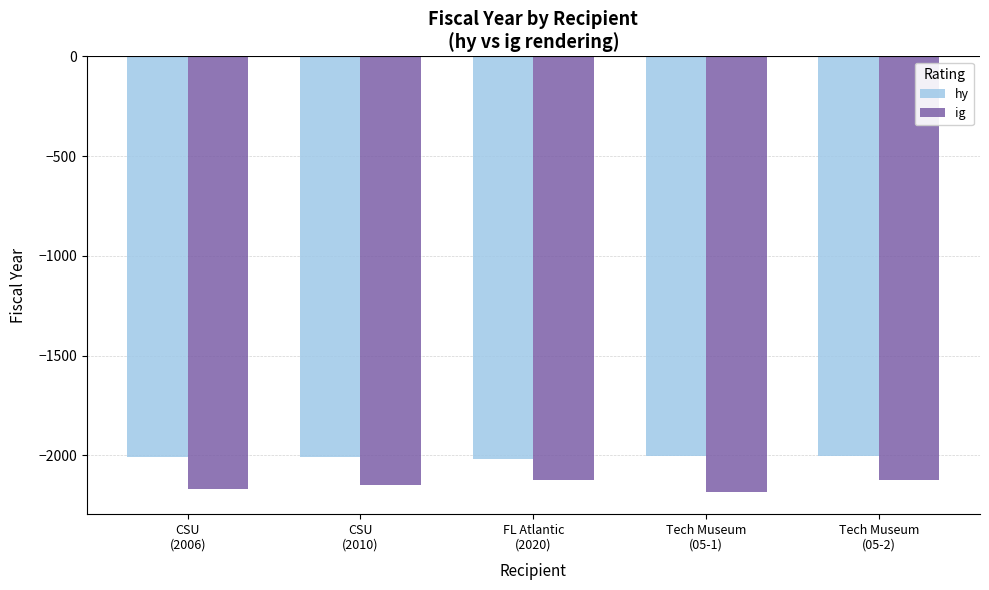

Which series has the widest spread of values?

ig